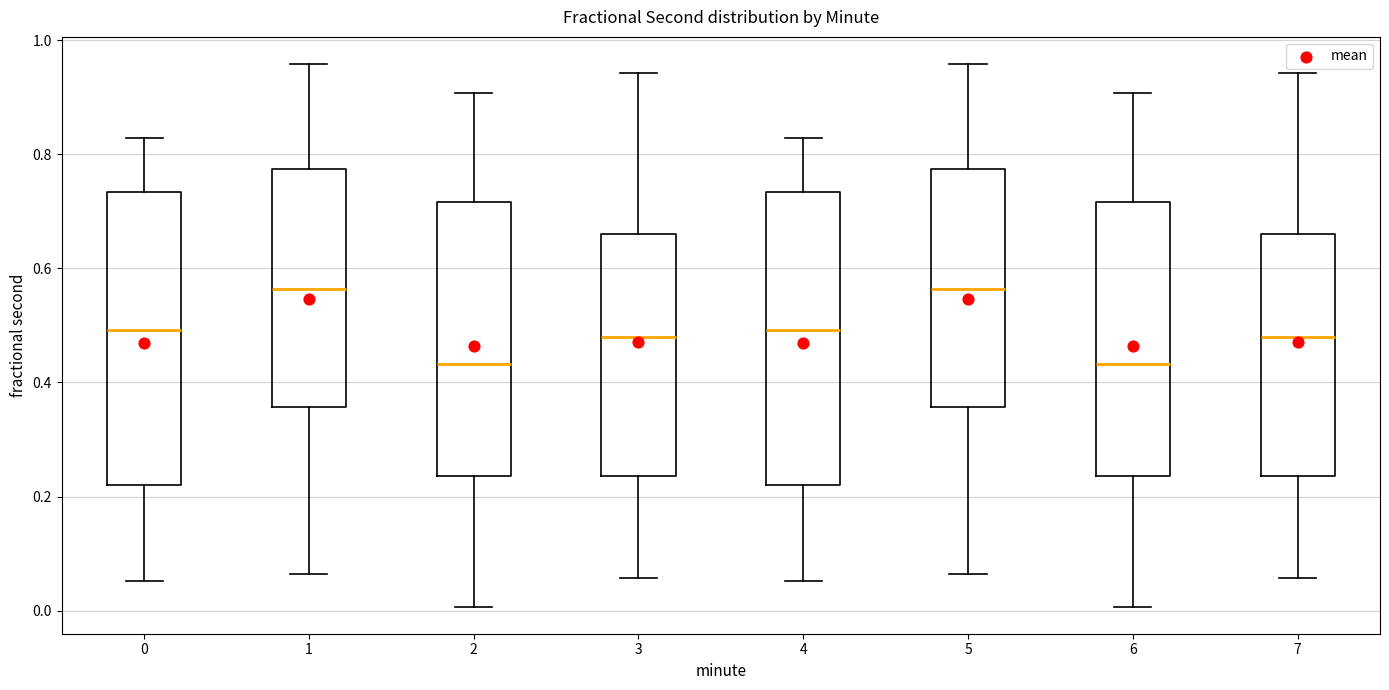

Reading left to right, read every box against the y-axis: the position of its median line, the range the box covers, and the ends of its whiskers. The values are not printed on the chart, so give them approximately, as read against the axis.

0: median 0.50, box 0.22 to 0.74, whiskers 0.06 to 0.82
1: median 0.56, box 0.36 to 0.78, whiskers 0.06 to 0.96
2: median 0.44, box 0.24 to 0.72, whiskers 0.00 to 0.90
3: median 0.48, box 0.24 to 0.66, whiskers 0.06 to 0.94
4: median 0.50, box 0.22 to 0.74, whiskers 0.06 to 0.82
5: median 0.56, box 0.36 to 0.78, whiskers 0.06 to 0.96
6: median 0.44, box 0.24 to 0.72, whiskers 0.00 to 0.90
7: median 0.48, box 0.24 to 0.66, whiskers 0.06 to 0.94